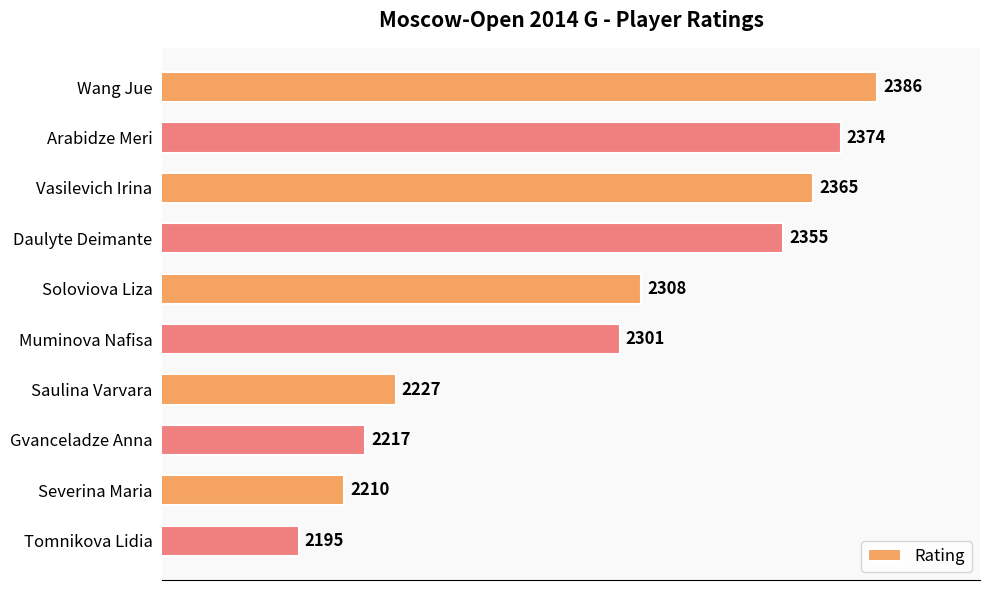

Rank the categories by value from highest to lowest.

Wang Jue, Arabidze Meri, Vasilevich Irina, Daulyte Deimante, Soloviova Liza, Muminova Nafisa, Saulina Varvara, Gvanceladze Anna, Severina Maria, Tomnikova Lidia